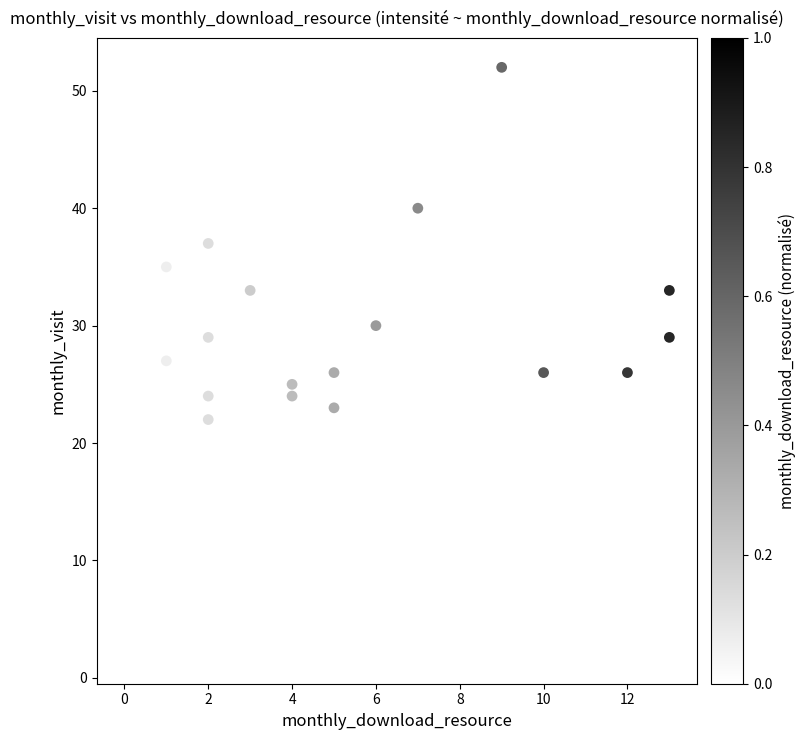

What is the range of X values (max minus min)?

13